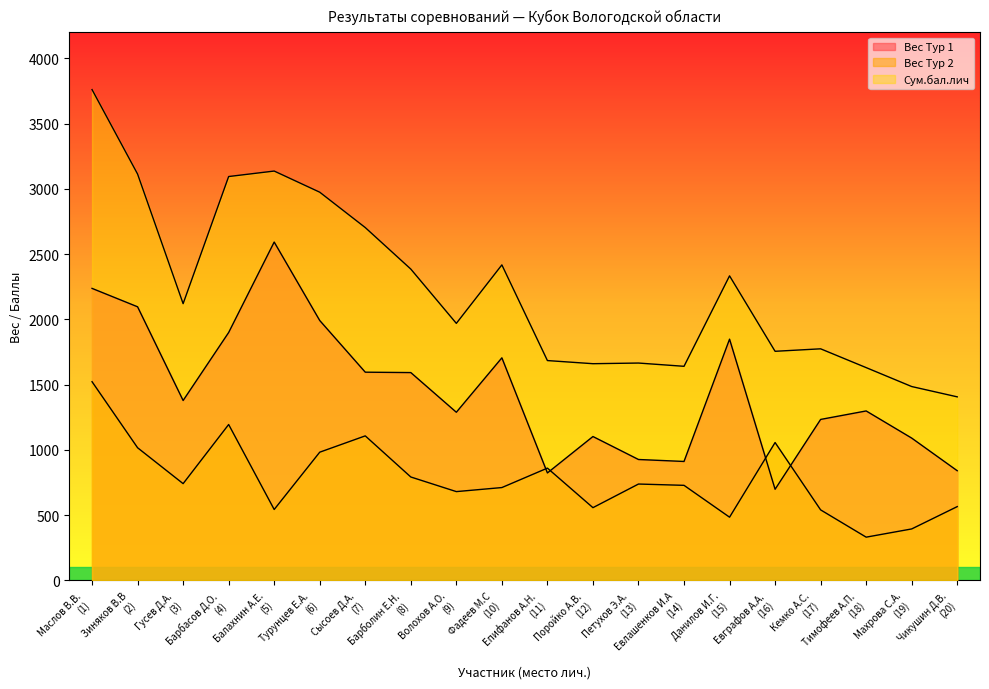

Does the chart display data point markers on the line(s)?

No